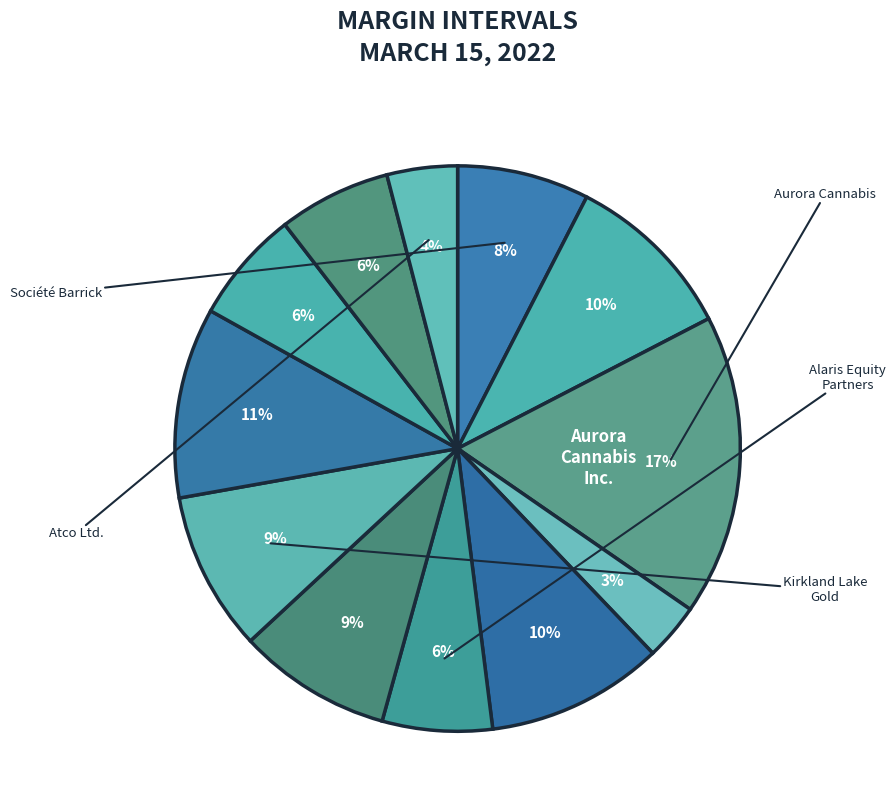

Count the number of slices in the pie.

12